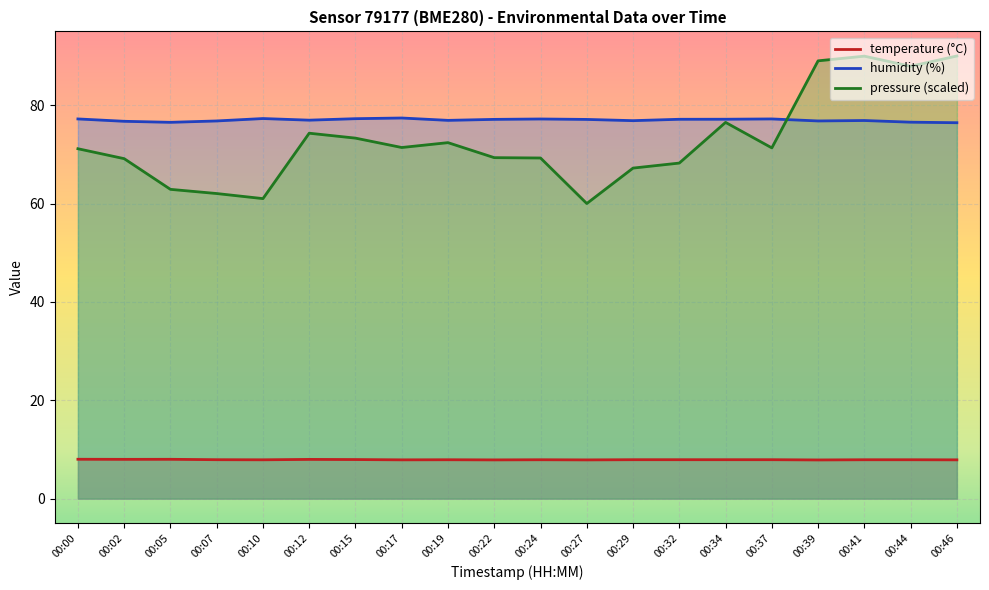

What is the difference between the second highest and minimum values in the humidity series?

0.8